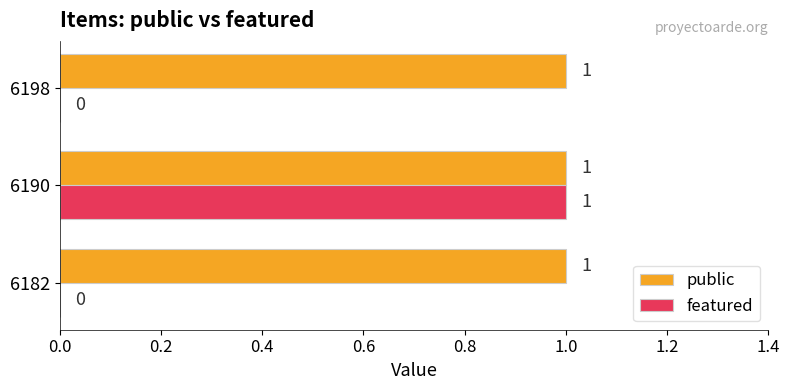

The value of public at 6182 is 1. True or false?

True